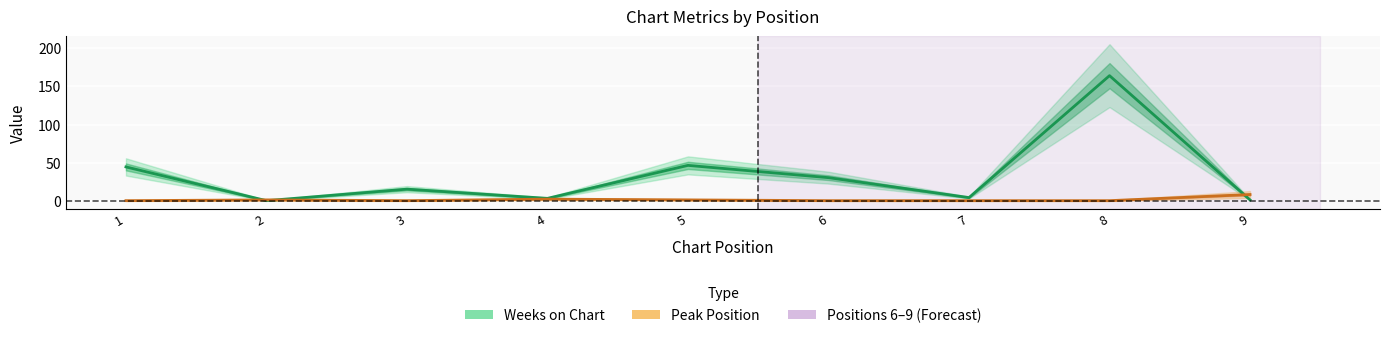

List the labels in order of Weeks on Chart value, smallest first.

2, 9, 4, 7, 3, 6, 1, 5, 8